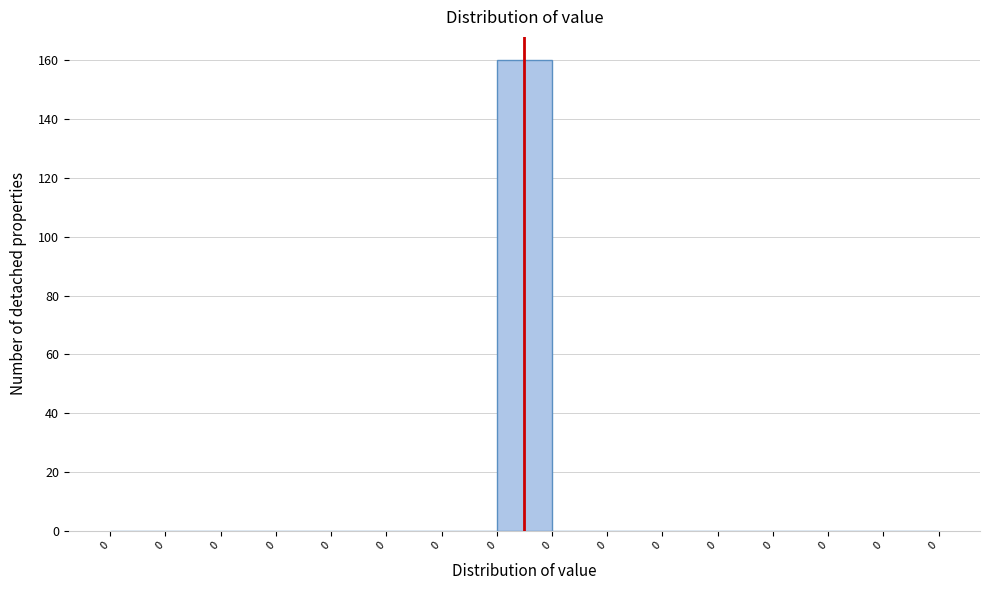

How many distinct data groups are displayed?

1